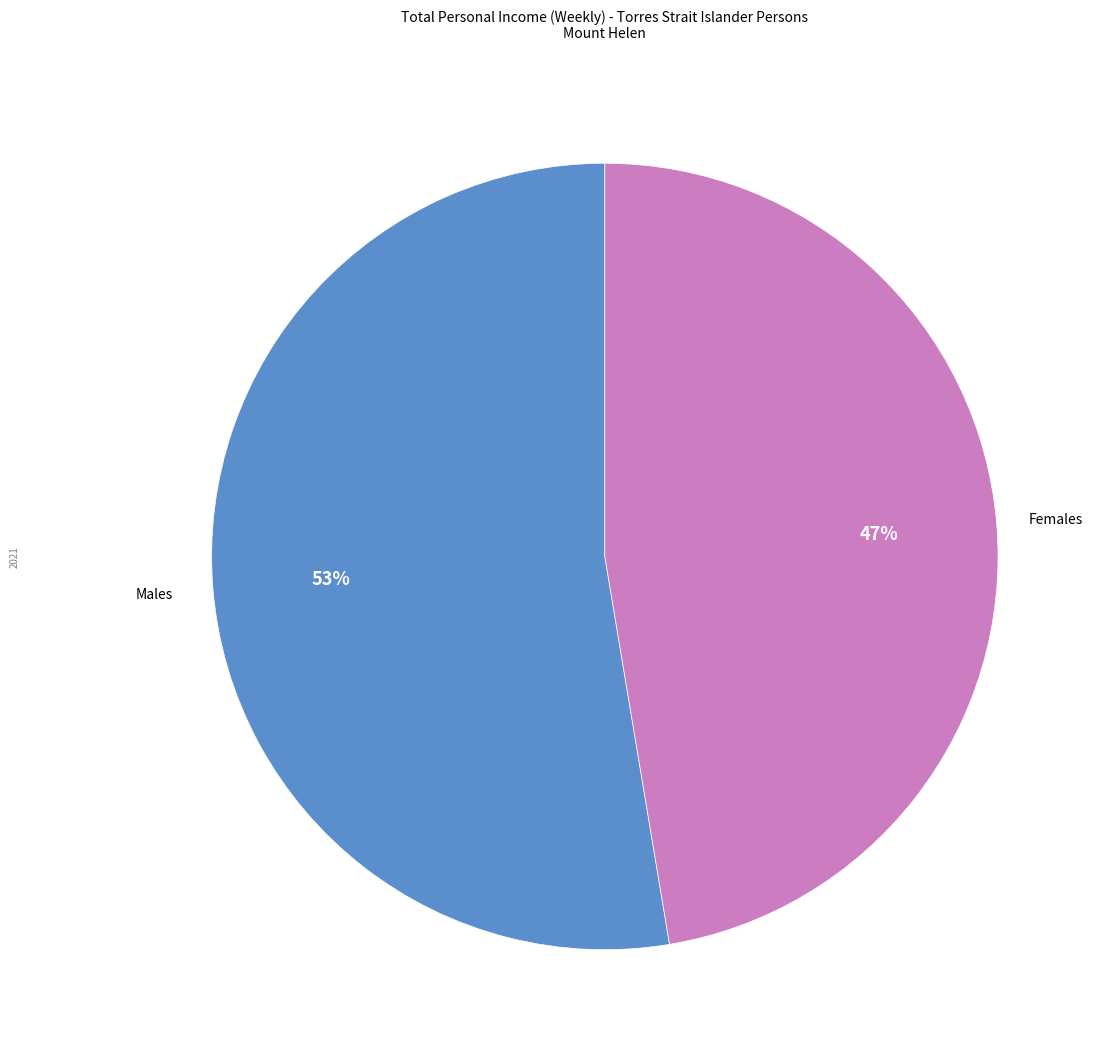

To the nearest percent, what is the average slice percentage?

50%